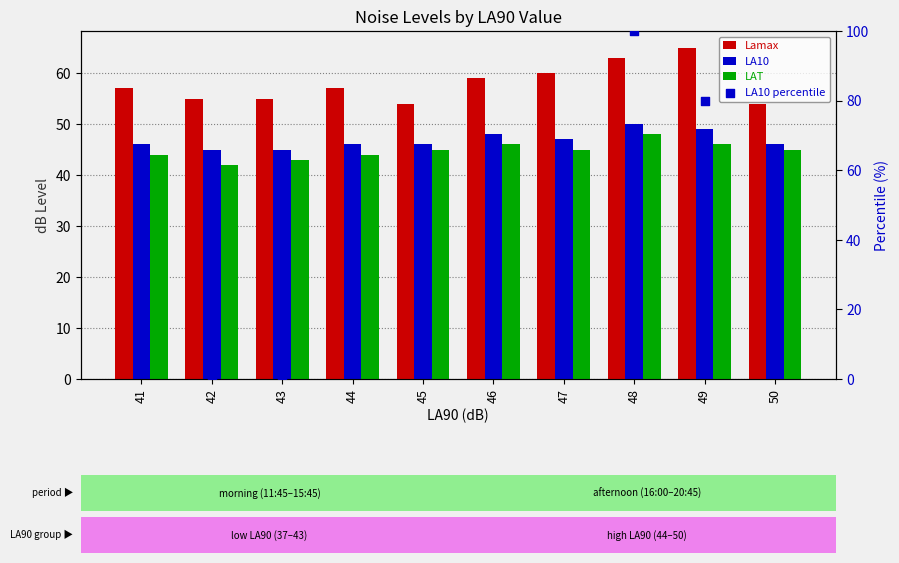

Which series has the largest total across all categories?

Lamax